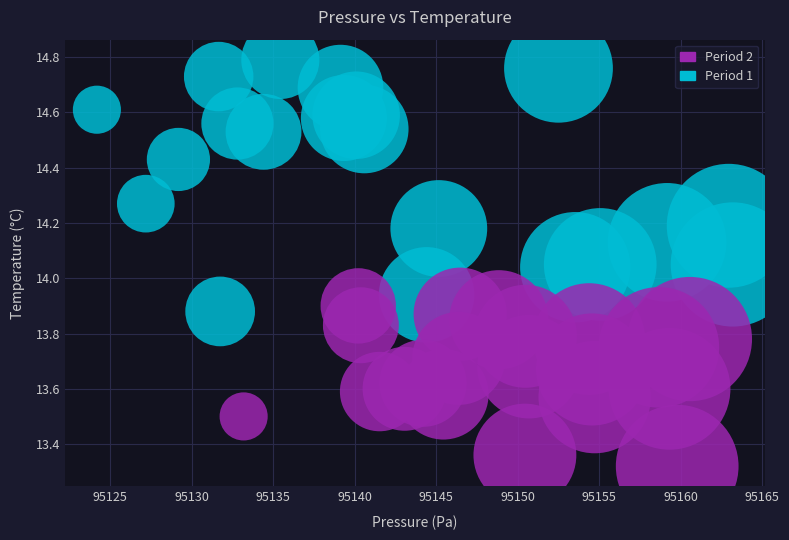

Which series has the widest spread of Y values?

Period 1